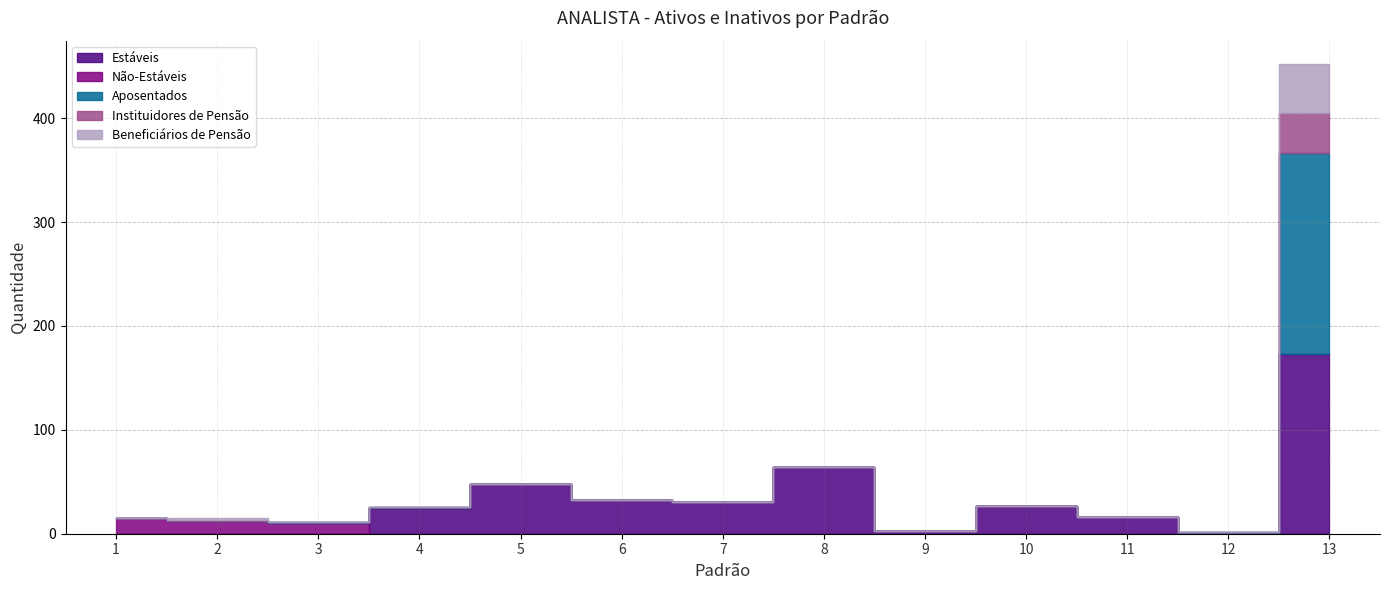

True or false: Instituidores de Pensão and Estáveis cross at least once.

False